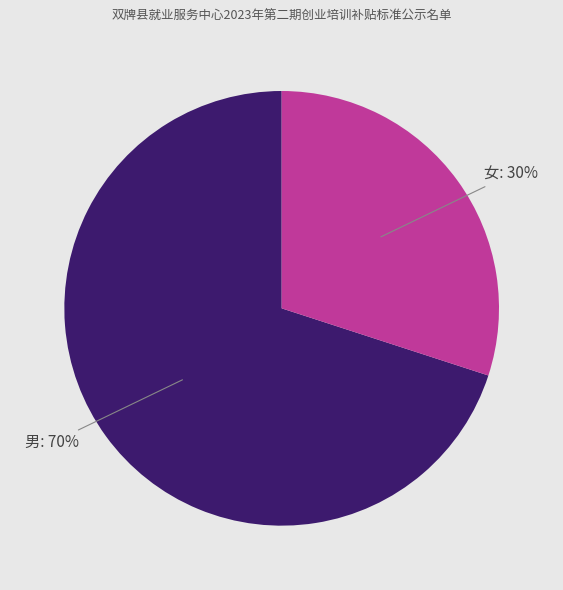

Does any single category account for the majority?

Yes